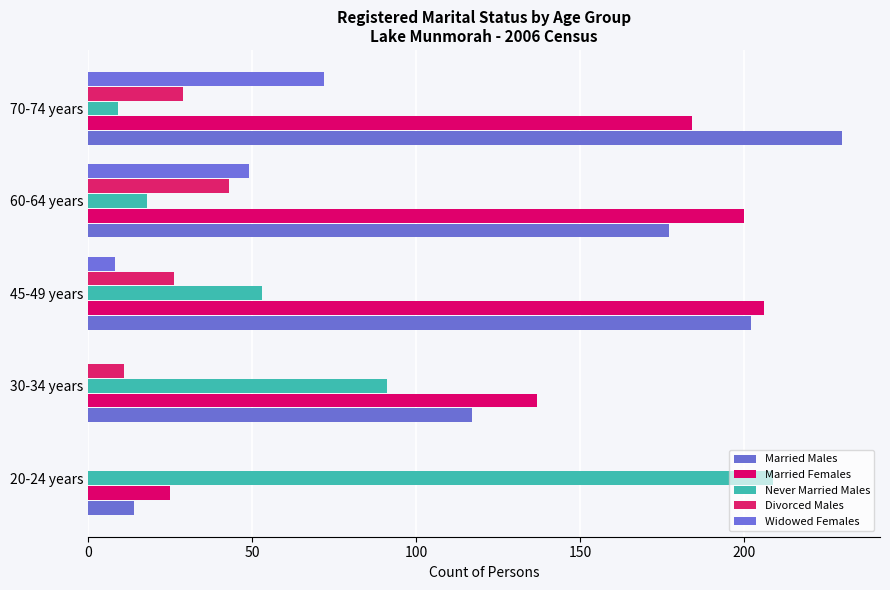

How many series are shown in this chart?

5